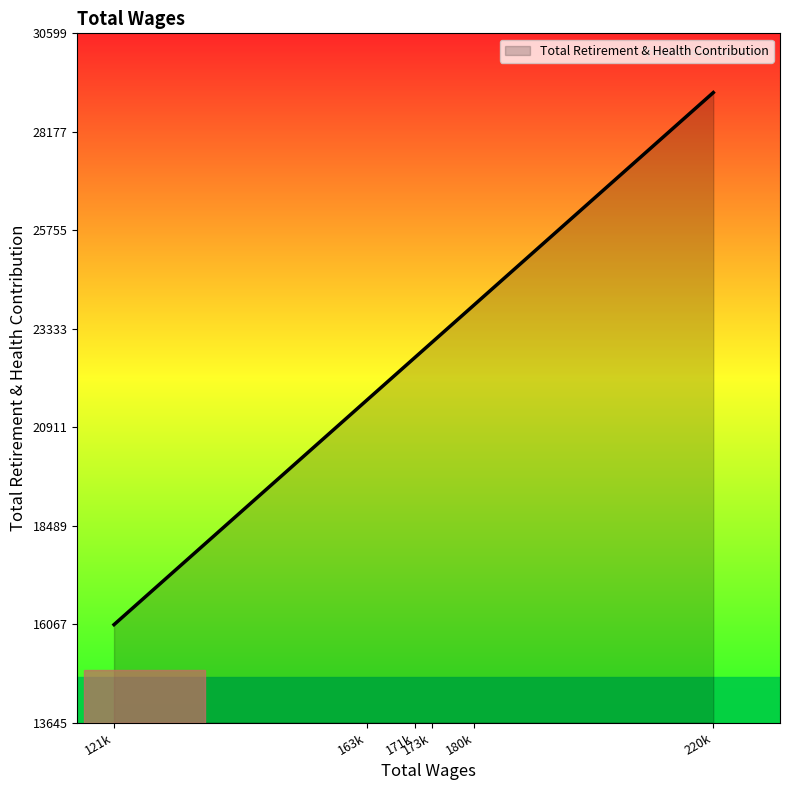

At which category does the chart reach its minimum across all series?

121k